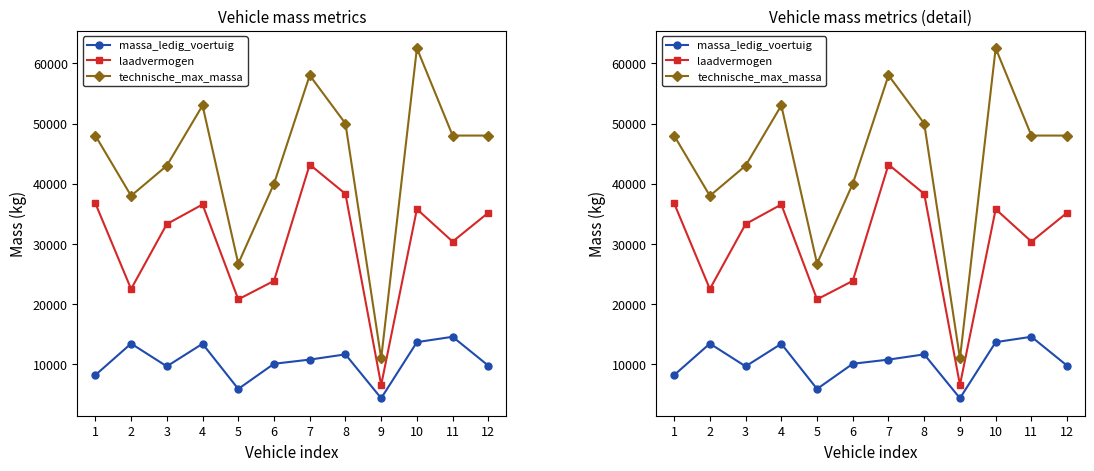

Which label corresponds to the smallest value in the chart?

9